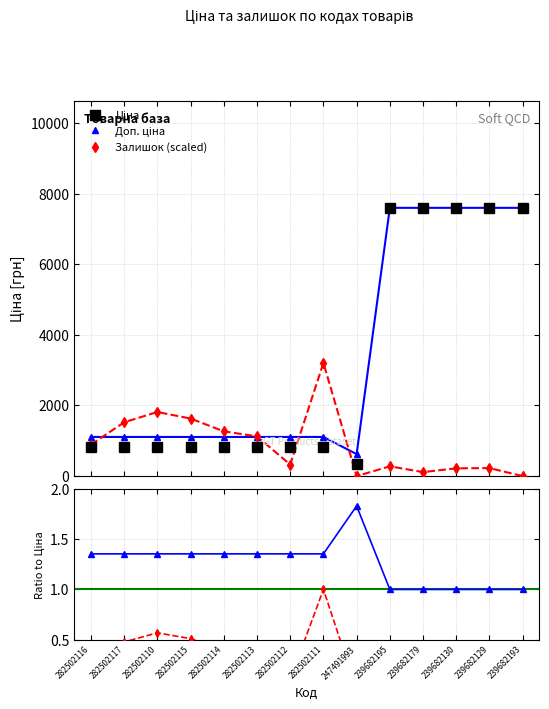

What value does the Залишок norm. series have at 282502110?

0.6